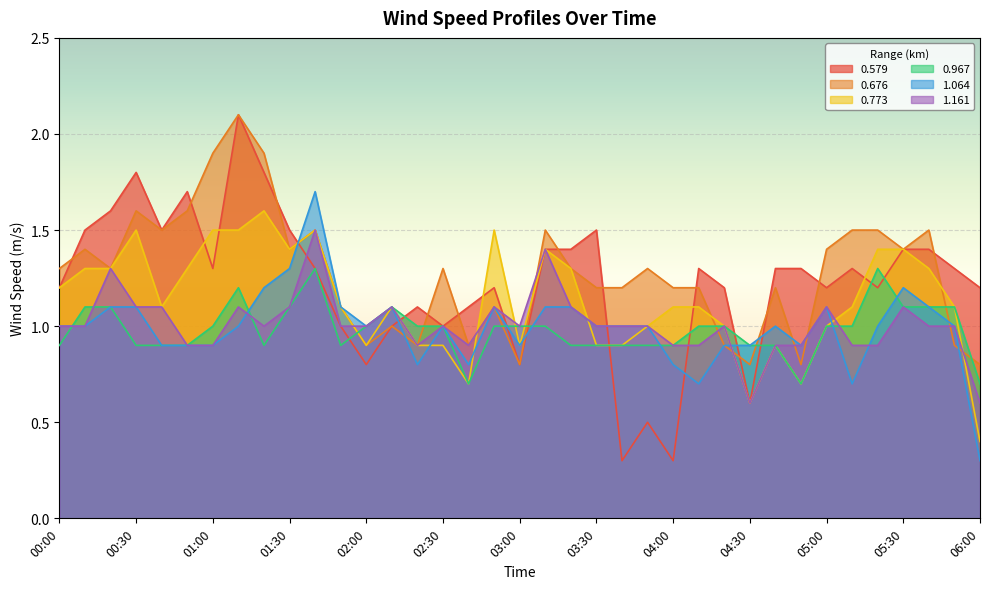

What is the value of the 0.579 point at the 31st from the left?

1.2